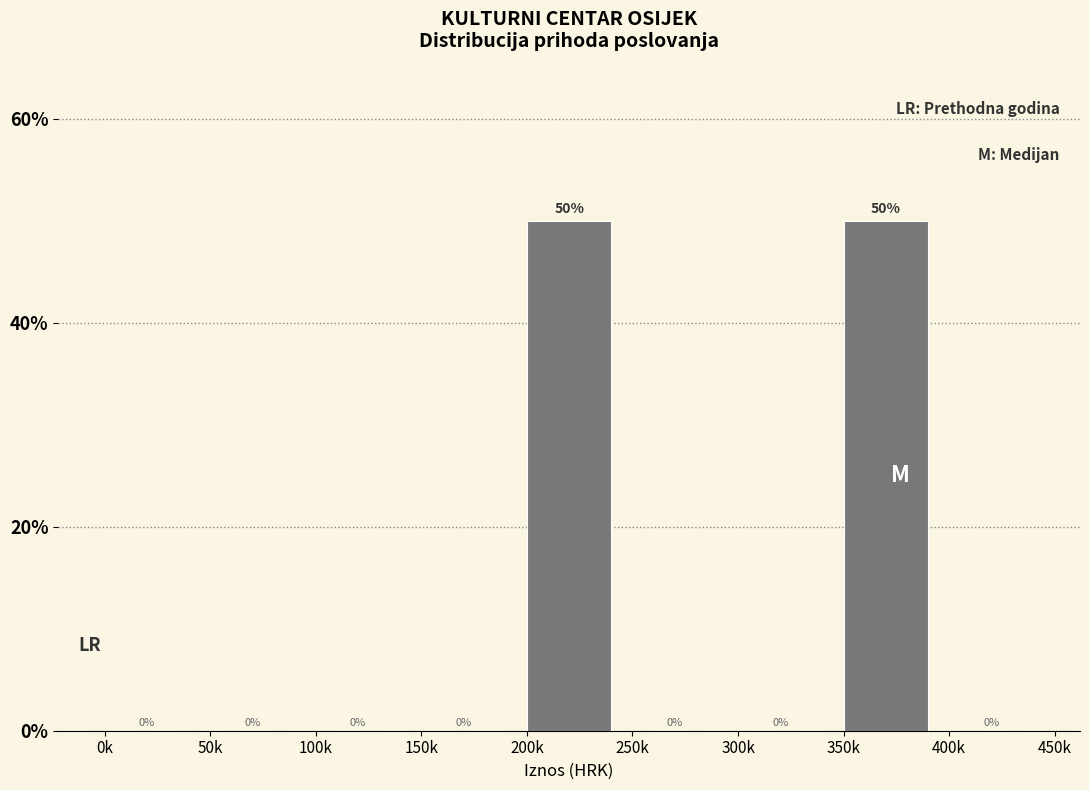

Reading left to right, list all the values displayed in this chart.

0k=0	50k=0	100k=0	150k=0	200k=50	250k=0	300k=0	350k=50	400k=0